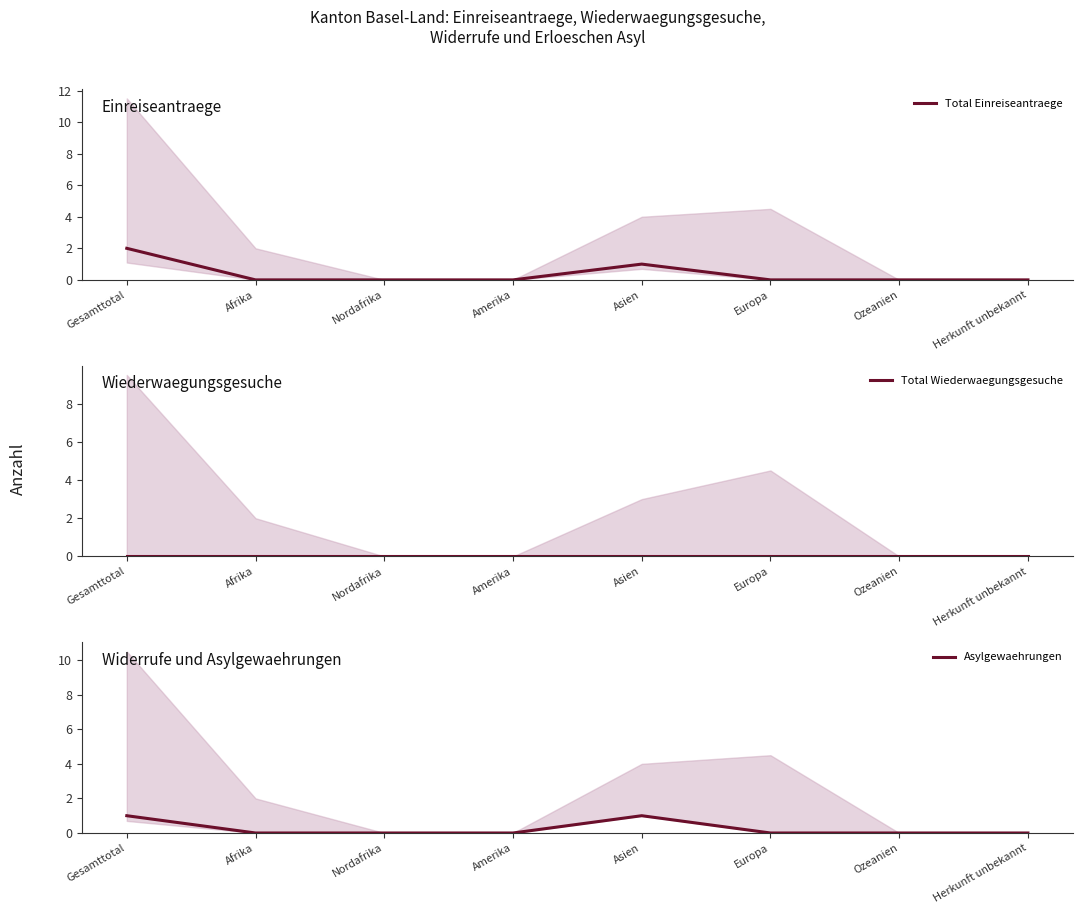

What is the label of the 8th point from the right?

Gesamttotal